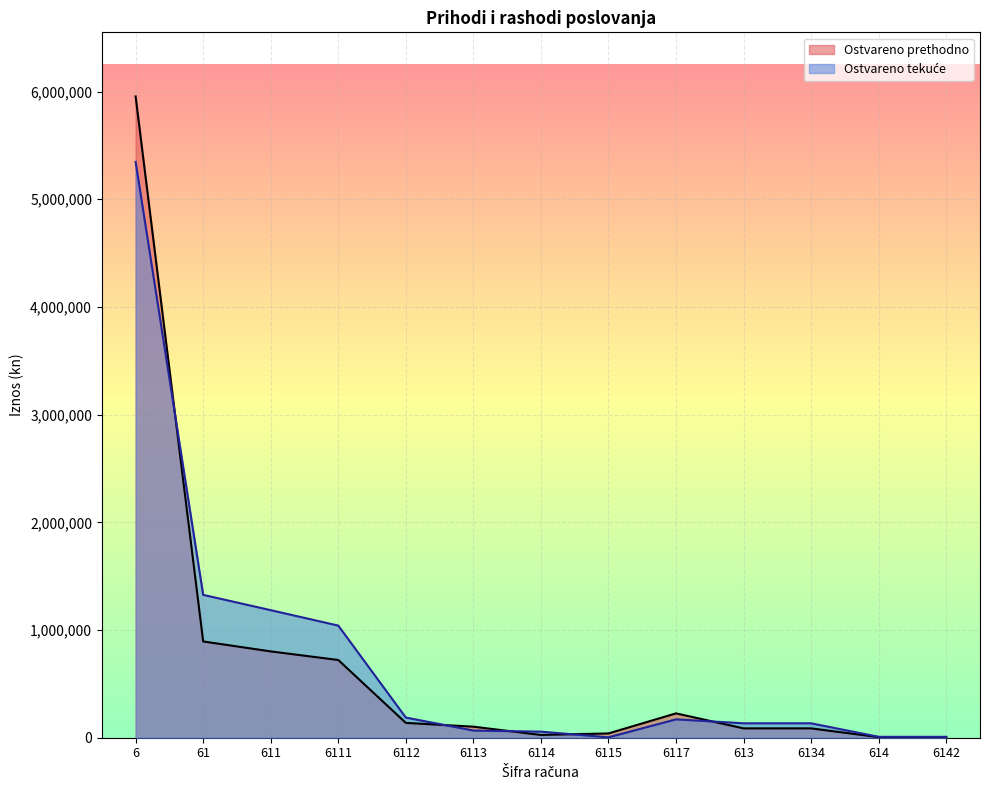

Reading right to left, transcribe all the data shown in this chart.

Ostvareno prethodno: 5450.0	5450.0	86922.0	86922.0	226117.0	39796.0	25789.0	102532.0	137839.0	721761.0	801600.0	893972.0	5954851.0
Ostvareno tekuce: 8317.4	8326.0	133900.4	133900.4	170468.8	3591.4	56334.3	66528.6	187181.6	1041270.8	1184438.0	1326664.4	5346903.9